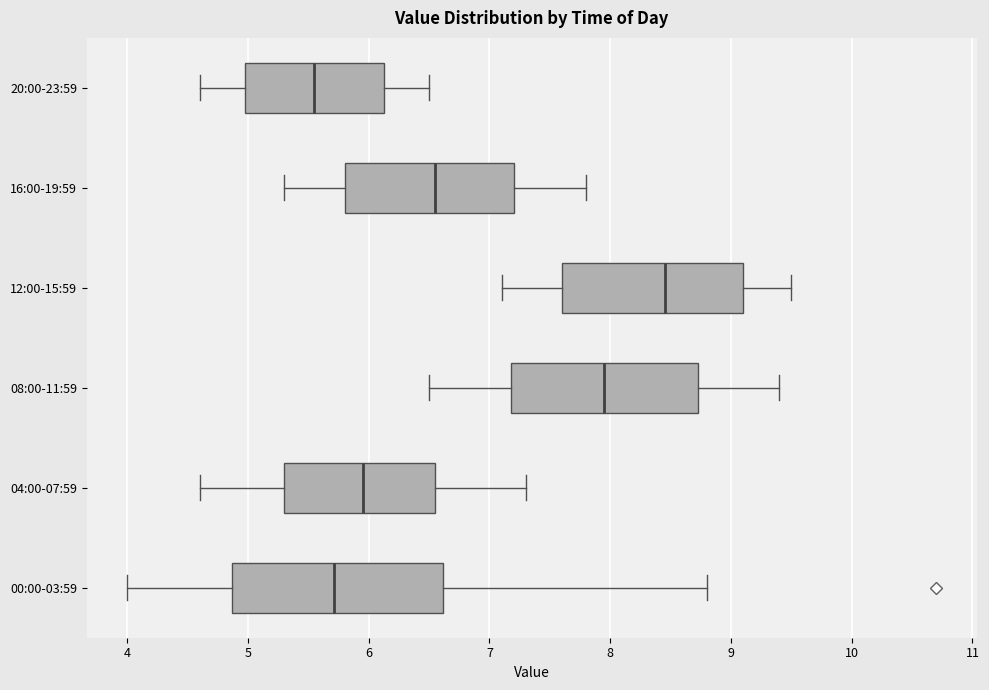

Which box's median line is the furthest to the right?

12:00-15:59